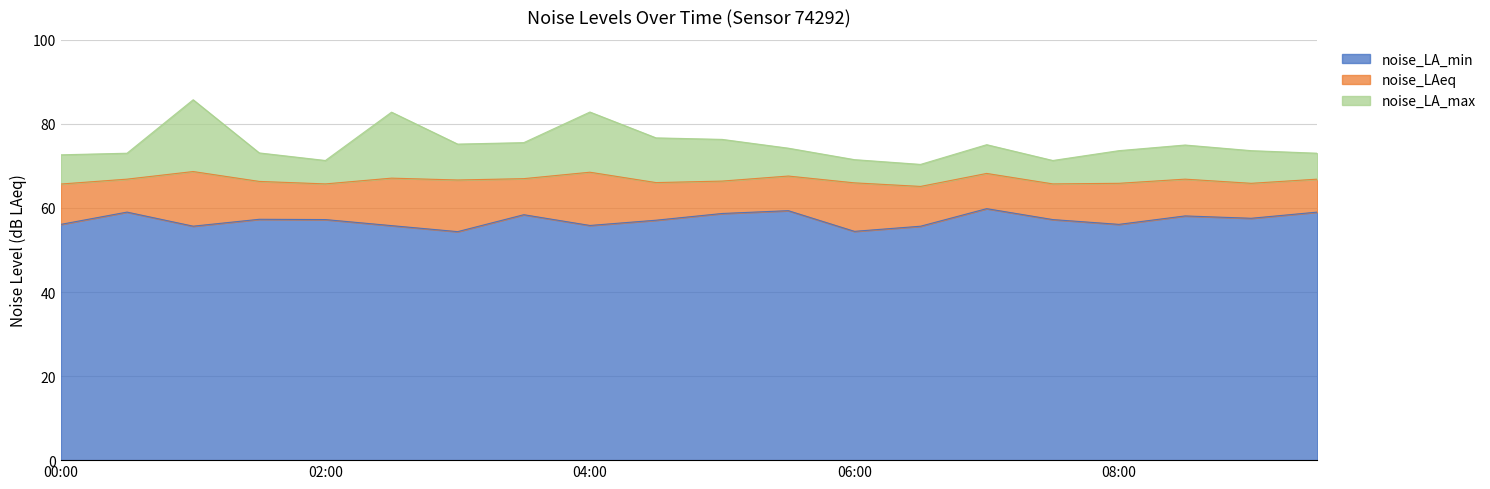

Rank the series by their average value, from lowest to highest.

noise_LA_min, noise_LAeq, noise_LA_max